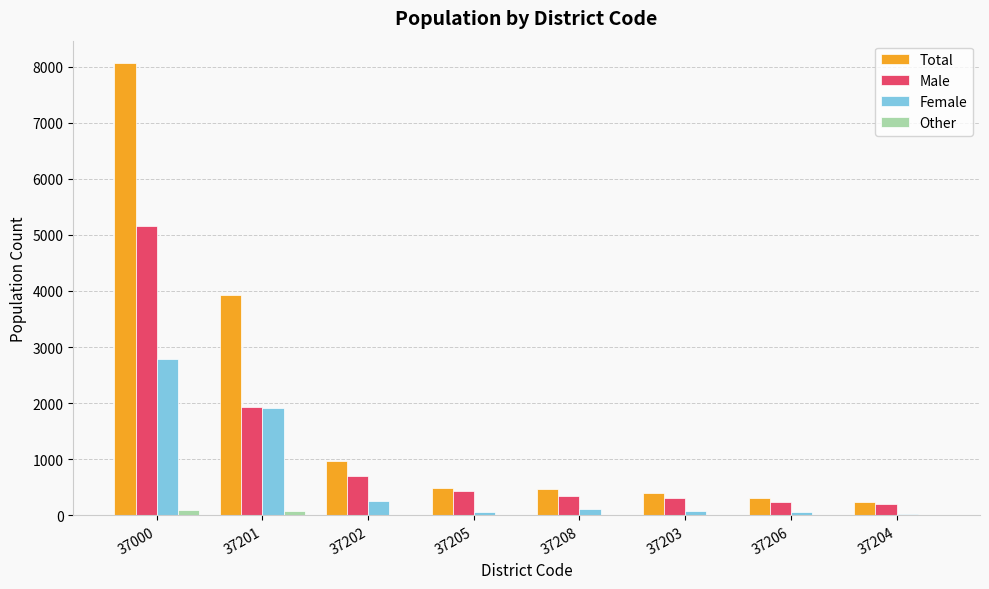

Where is Female nearest to the value 1411?

37201